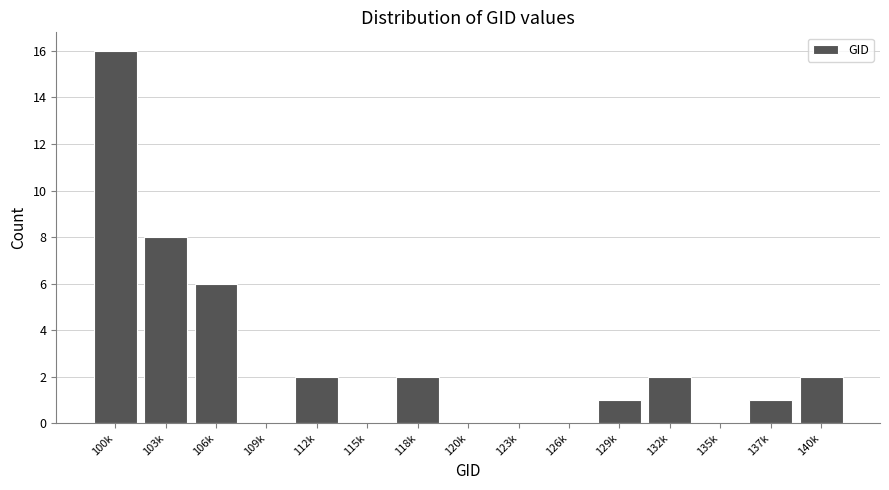

Reading left to right, extract all data points from this chart.

100k=16	103k=8	106k=6	109k=0	112k=2	115k=0	118k=2	120k=0	123k=0	126k=0	129k=1	132k=2	135k=0	137k=1	140k=2